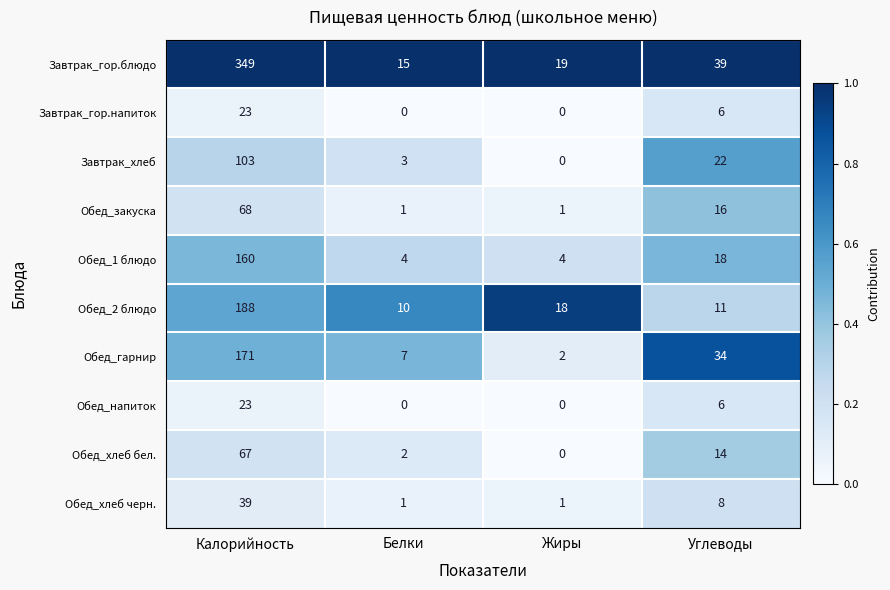

At which category does the chart reach its peak across all series?

Калорийность